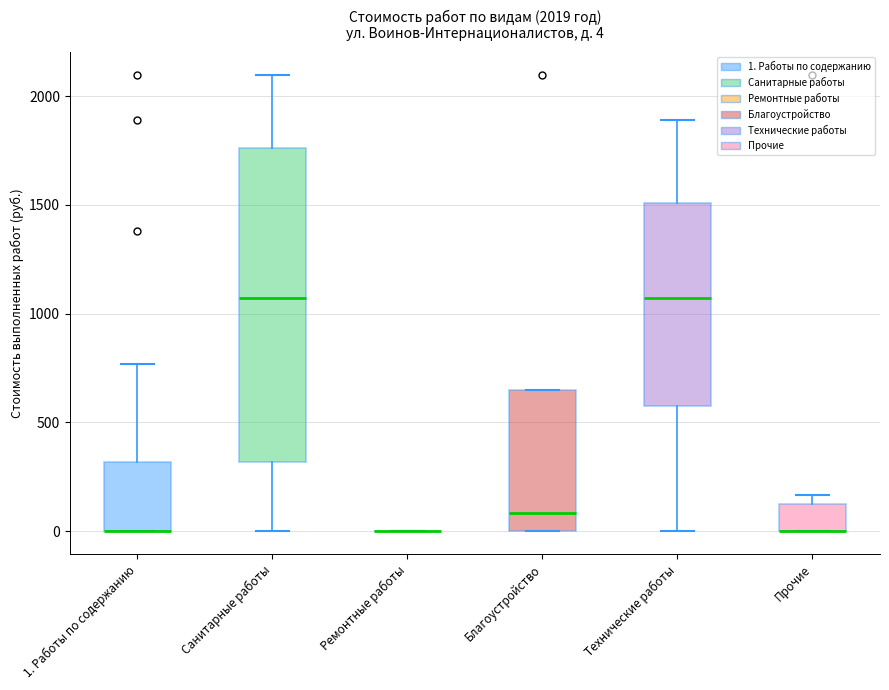

Which box is the tallest, from its lower edge to its upper edge?

Санитарные работы